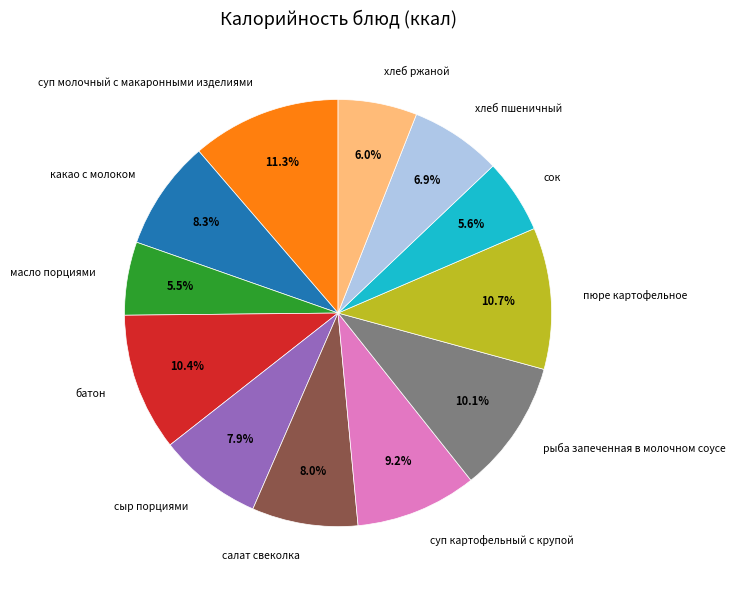

To the nearest percent, what is the difference between the largest and smallest slice percentages?

6%